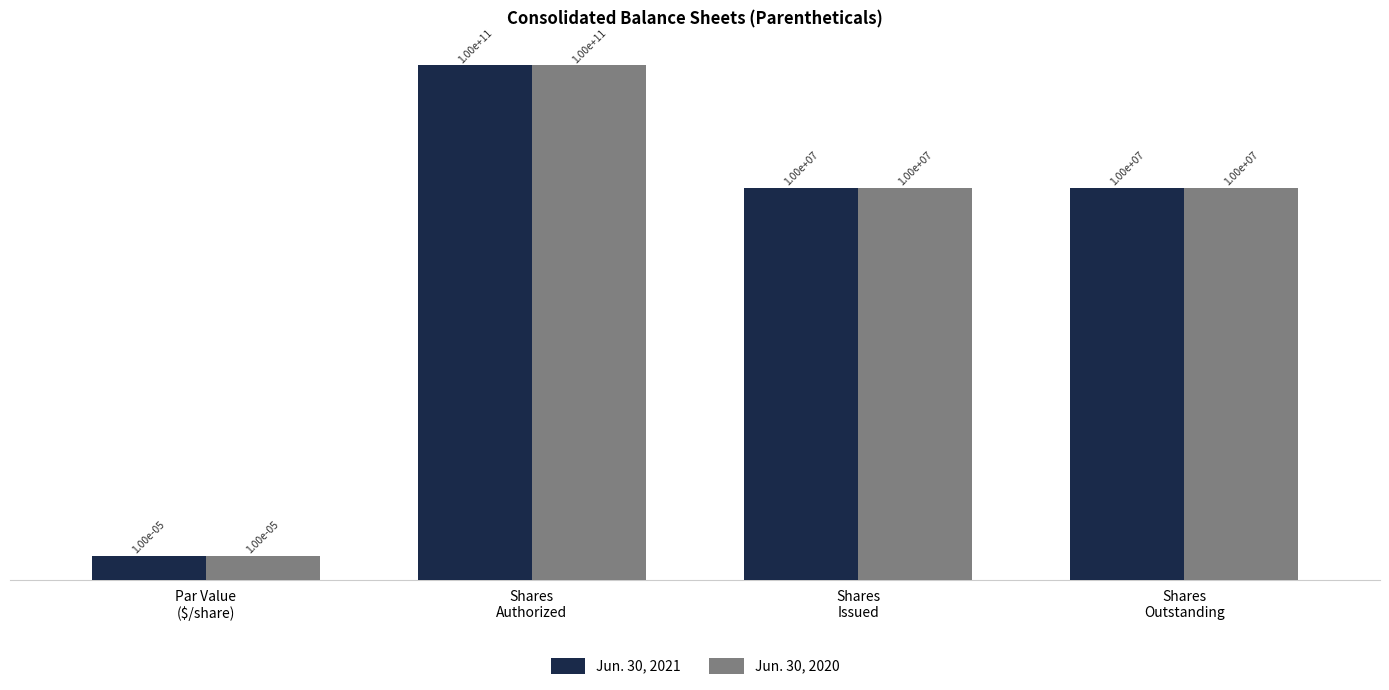

Where is Jun. 30, 2021 nearest to the value 50000000000?

Shares
Issued